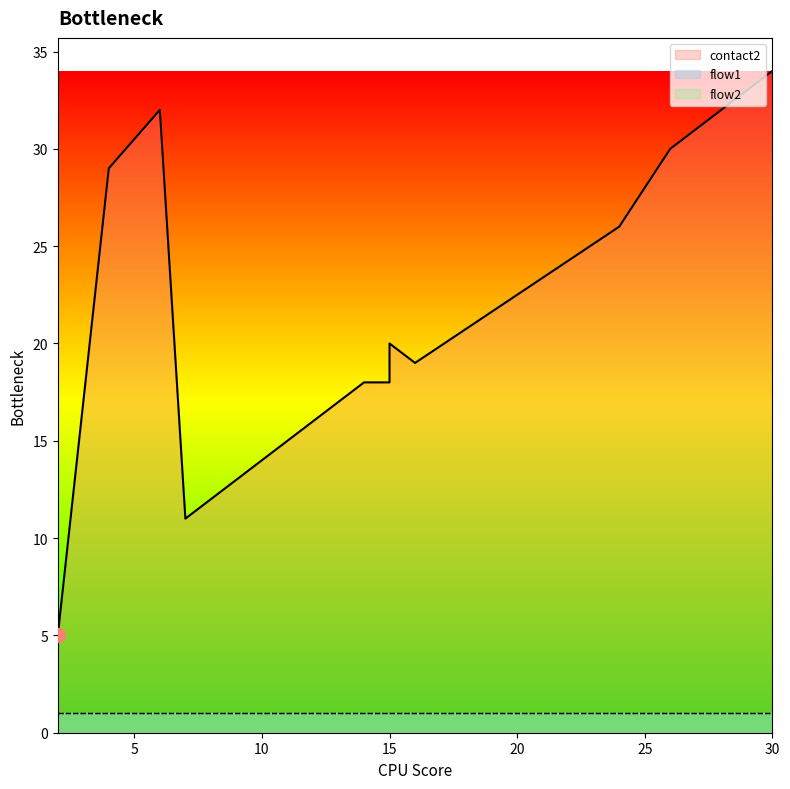

Reading left to right, transcribe all the data shown in this chart.

contact2: 5	29	32	11	12	13	14	15	16	17	18	18	20	19	26	30	31	32	33	34
flow1: 1	1	1	1	1	1	1	1	1	1	1	1	1	1	1	1	1	1	1	1
flow2: 1	1	1	1	1	1	1	1	1	1	1	1	1	1	1	1	1	1	1	1